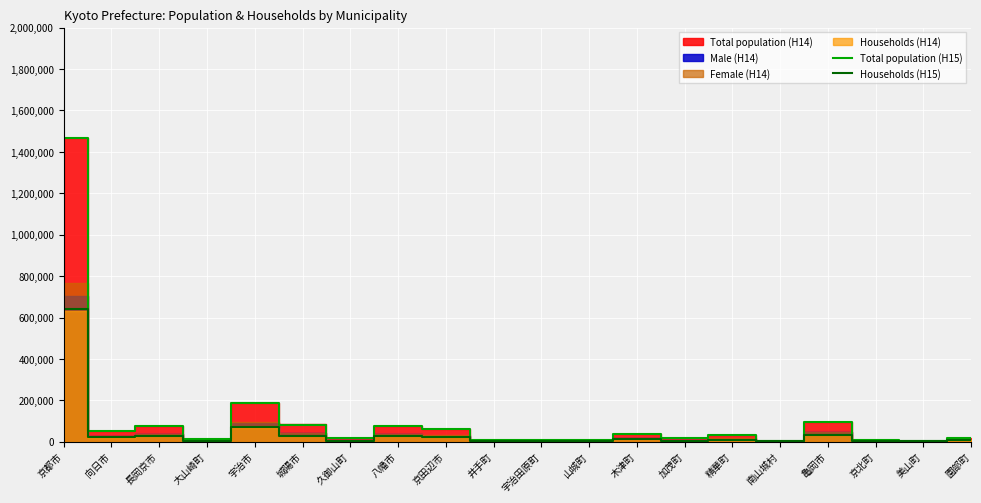

True or false: Total population (H15) and Households (H15) intersect in this chart.

False